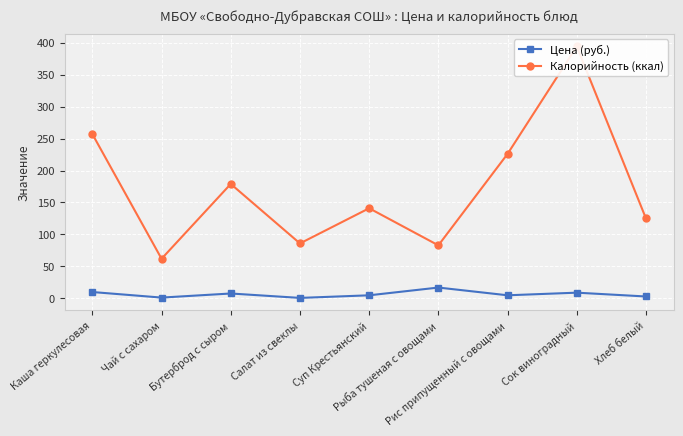

True or false: Цена (руб.) and Калорийность (ккал) intersect in this chart.

False